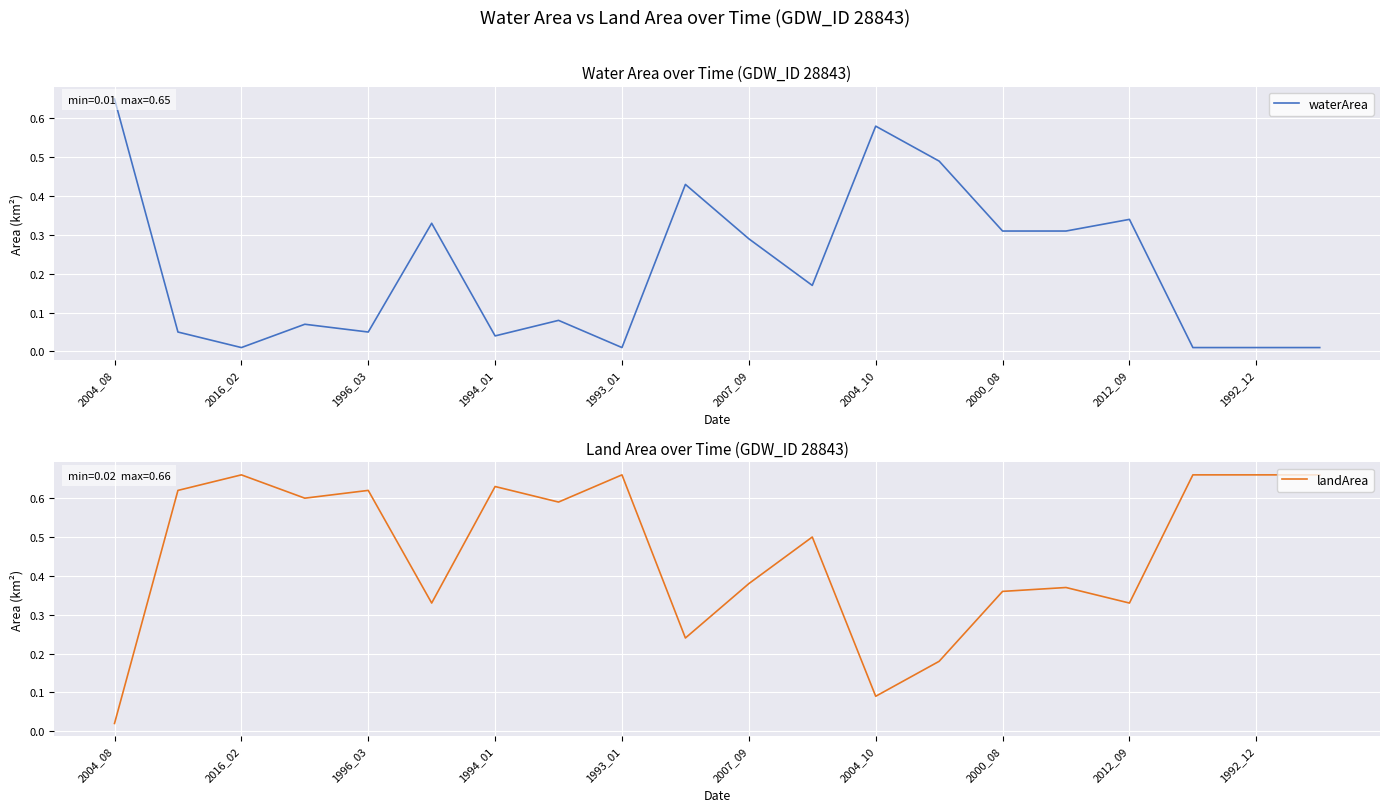

Which category has the lowest value in the landArea series?

2004_08